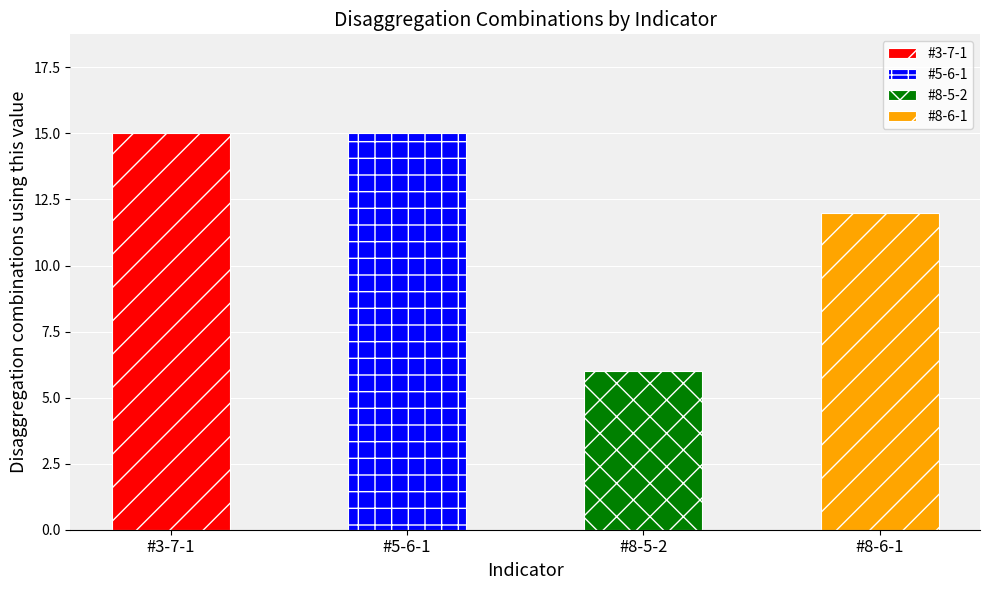

What is the maximum value shown in the chart?

15